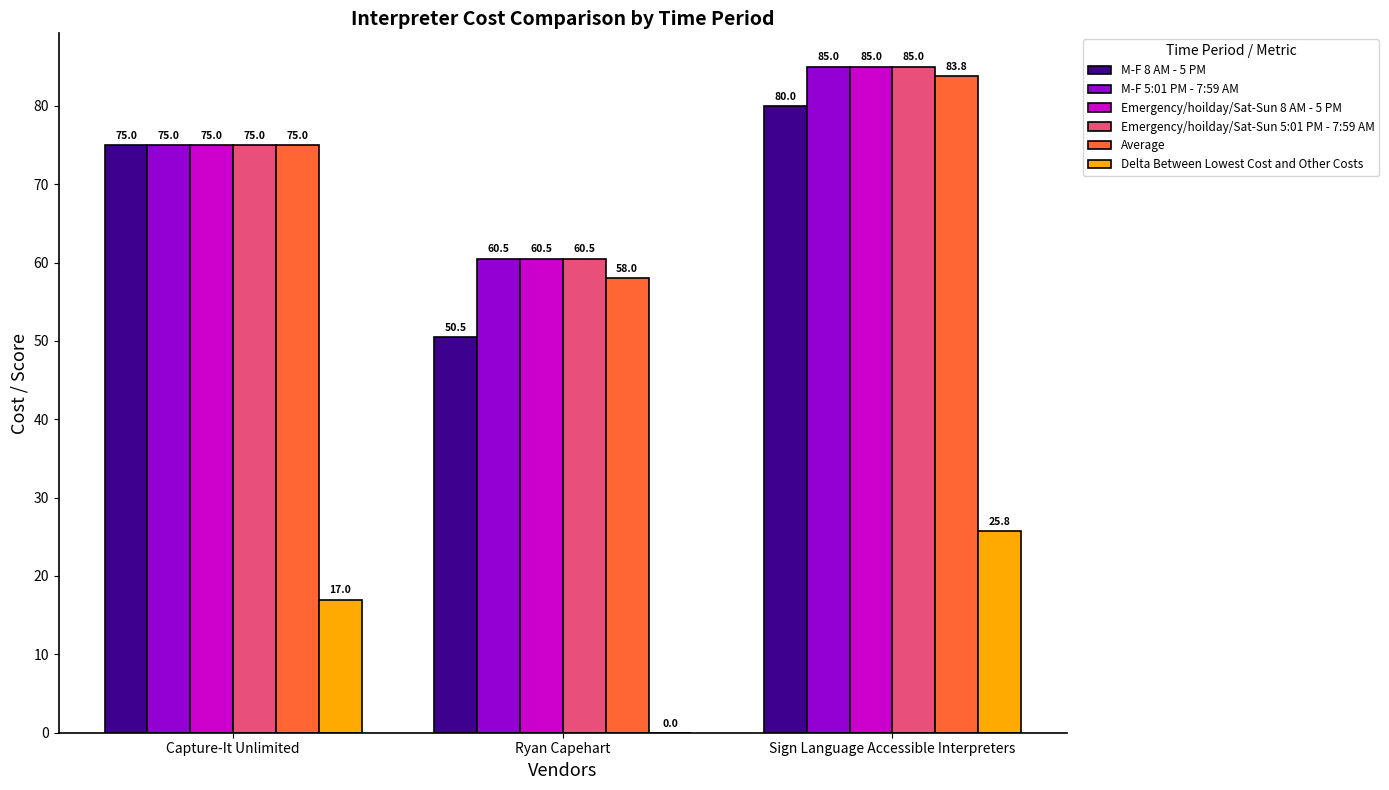

Between Capture-It Unlimited and Ryan Capehart, which series saw the biggest shift?

M-F 8 AM - 5 PM